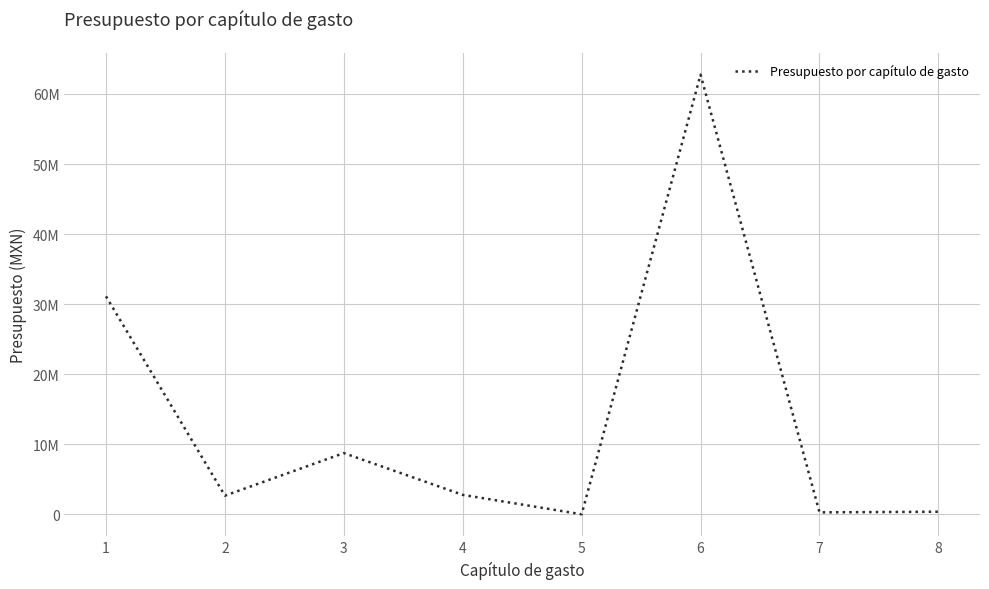

Is it true that the value at 6 is 24139429.9?

False